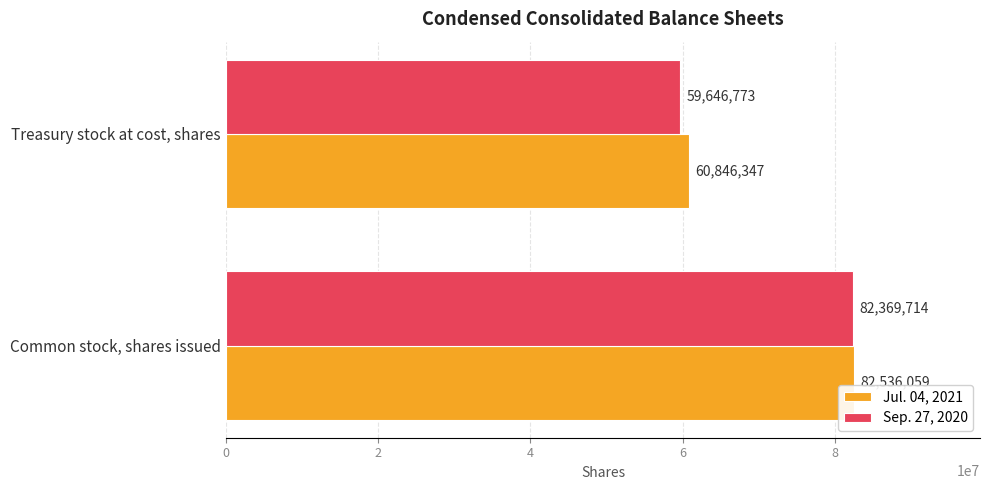

Which series has the largest total across all categories?

Jul. 04, 2021